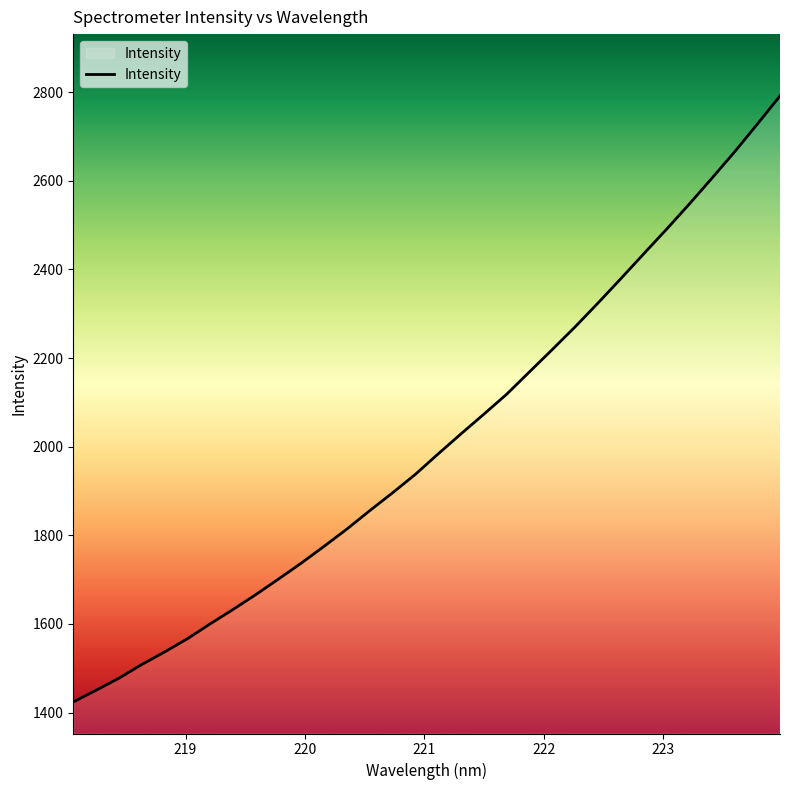

What is the minimum value shown in the chart?

1424.0